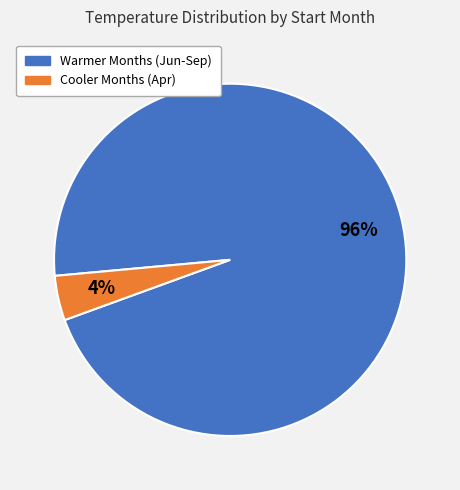

To the nearest percent, what is the average slice percentage?

50%